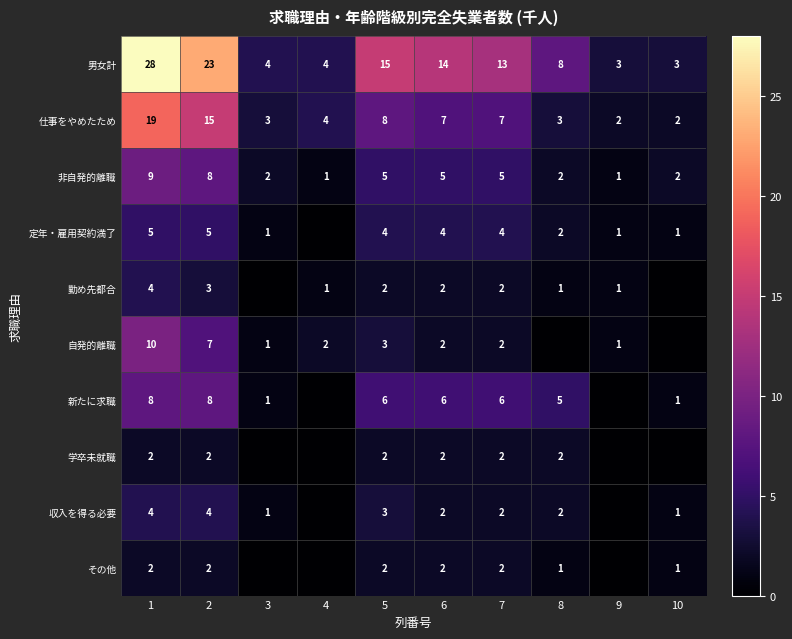

The 勤め先都合 series shows 4 at 1. True or false?

True